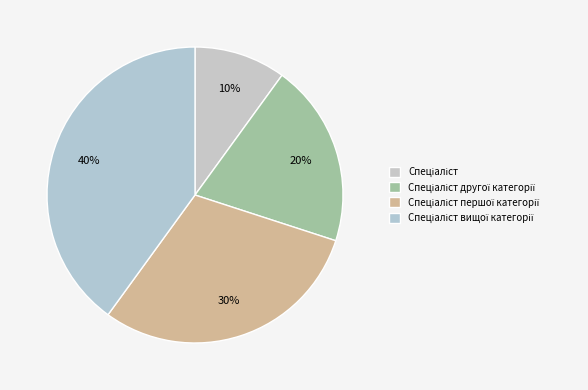

How many segments does this pie chart have?

4